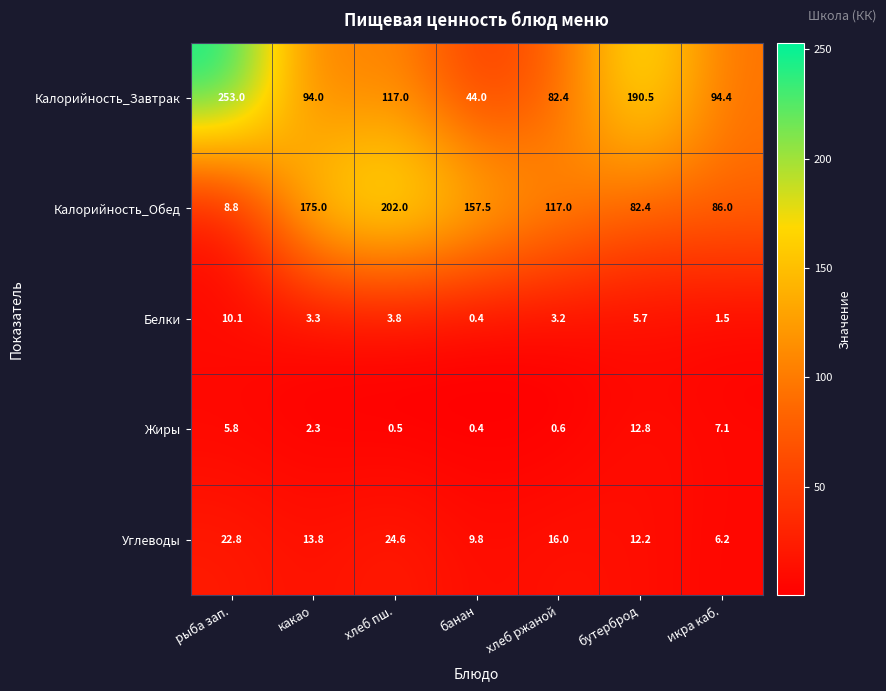

Which series has the widest spread of values?

Калорийность_Завтрак